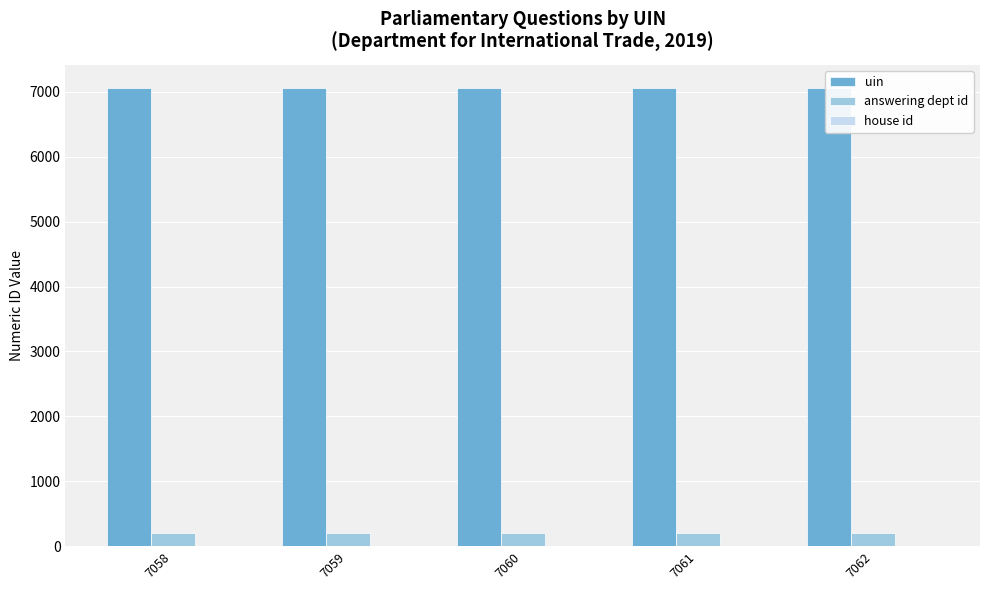

Reading right to left, what are all the values shown in this chart?

uin: 7062	7061	7060	7059	7058
answering dept id: 202	202	202	202	202
house id: 1	1	1	1	1